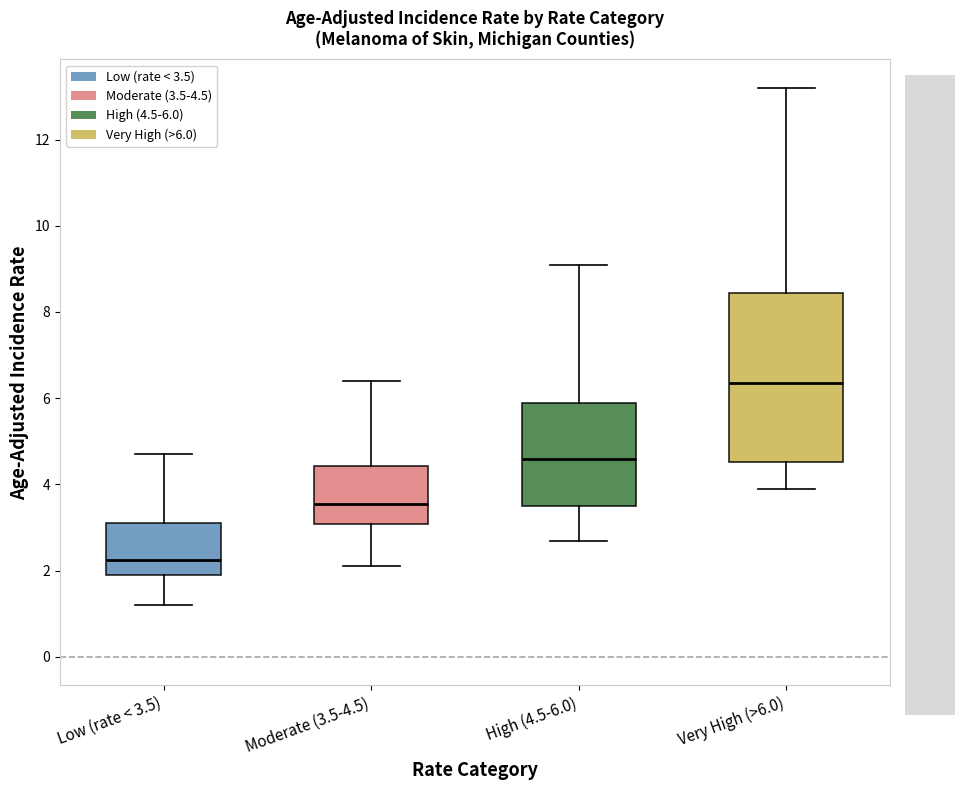

Where does the median line of the box for Moderate (3.5-4.5) sit on the y-axis? The values are not printed on the chart, so give them approximately, as read against the axis.

3.6